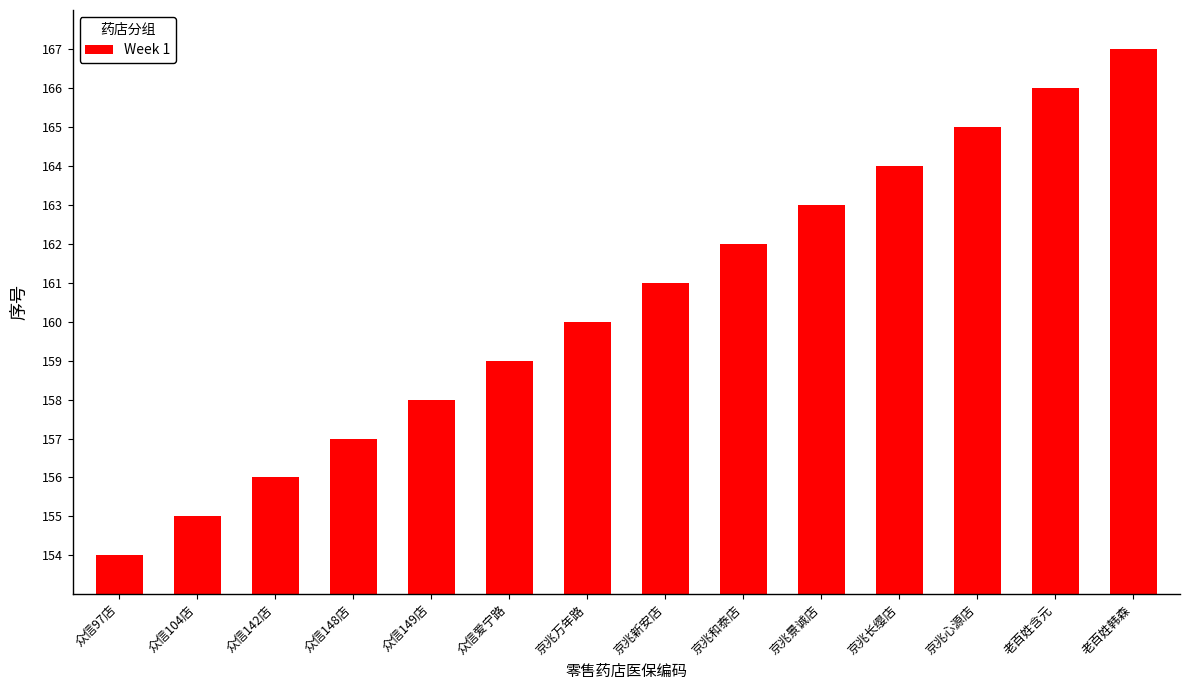

Which label corresponds to the smallest value in the chart?

众信97店